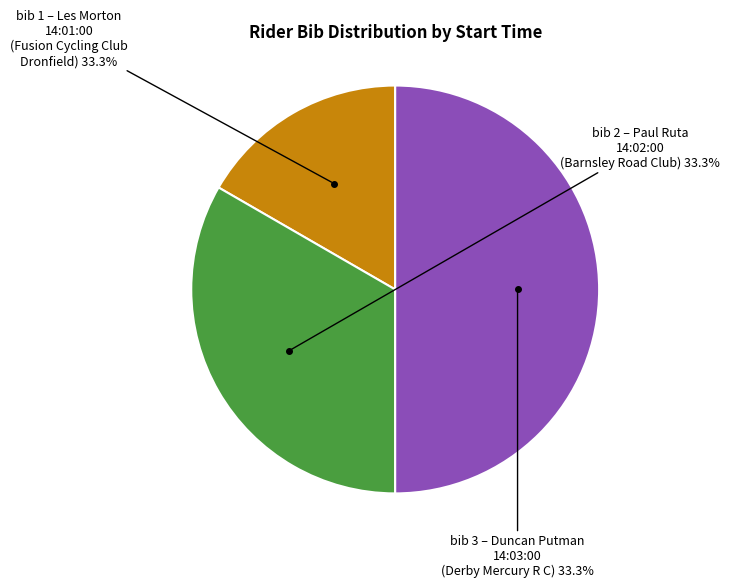

To the nearest percent, what percentage of the pie is 14:01:00 - Les Morton
(Fusion Cycling Club Dronfield)?

17%